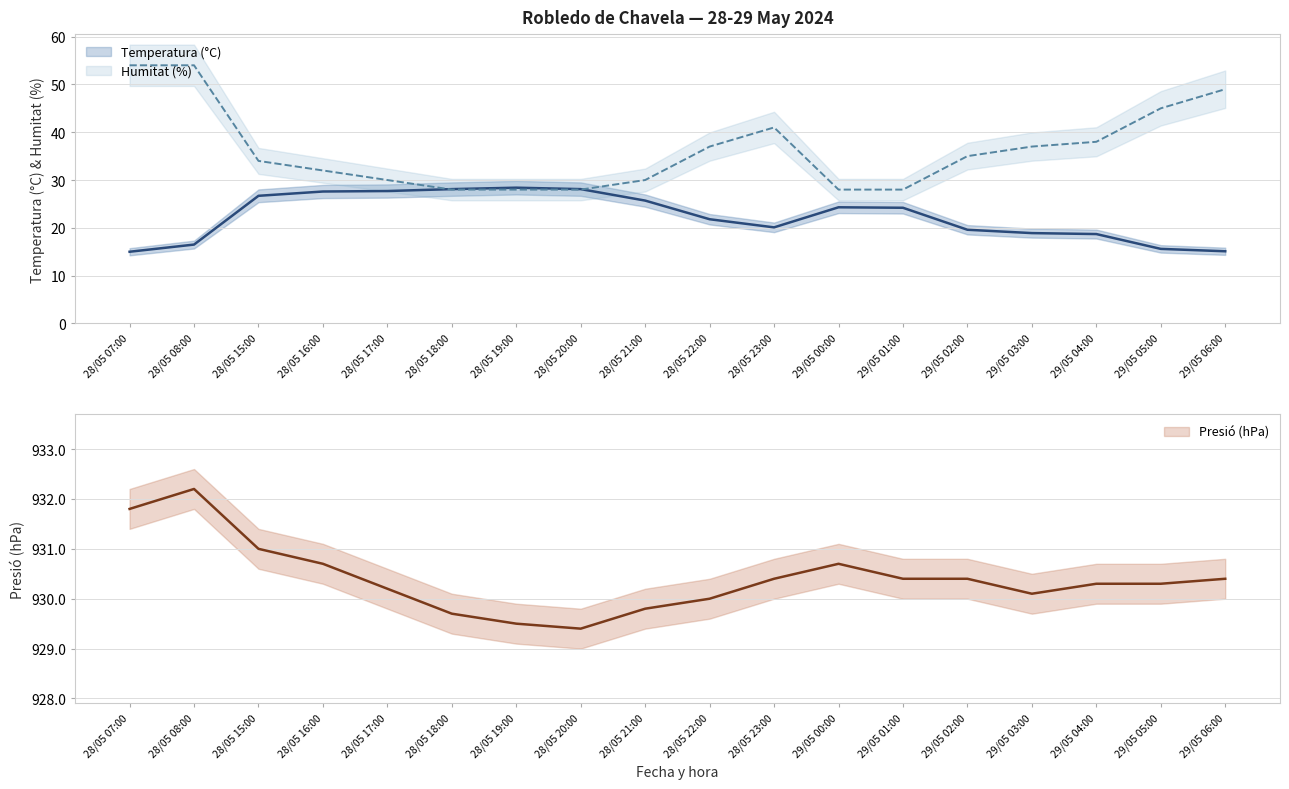

True or false: Temperatura (C) has a value of 44.2 at 28/05 18:00.

False